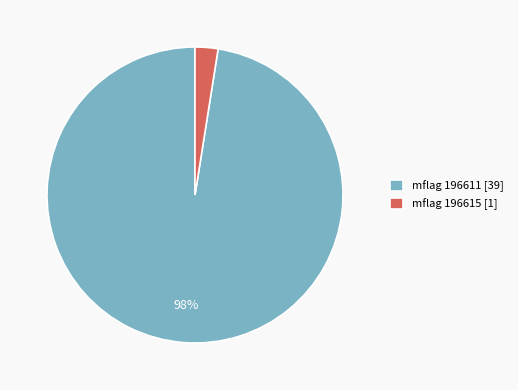

Between mflag 196611 [39] and mflag 196615 [1], which is larger?

mflag 196611 [39]